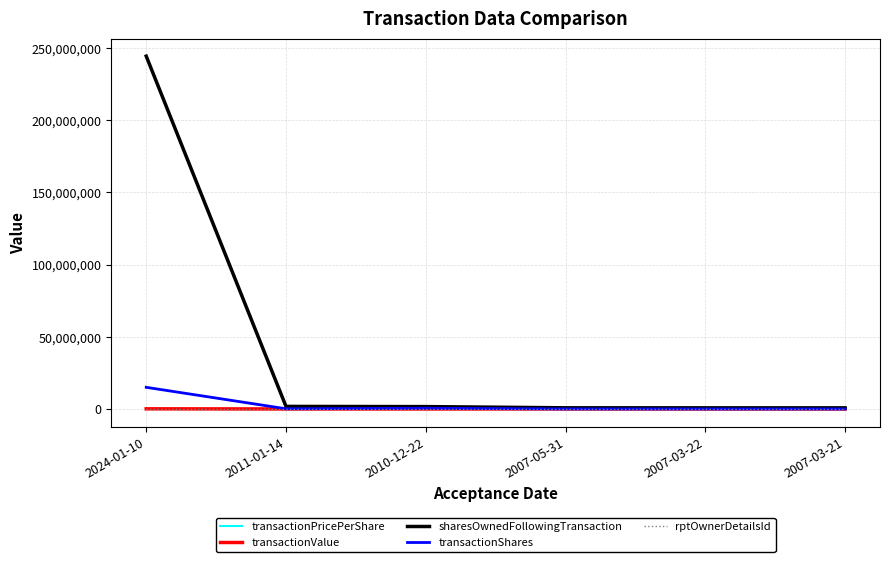

Is it true that transactionShares equals 500000.0 at 2010-12-22?

True